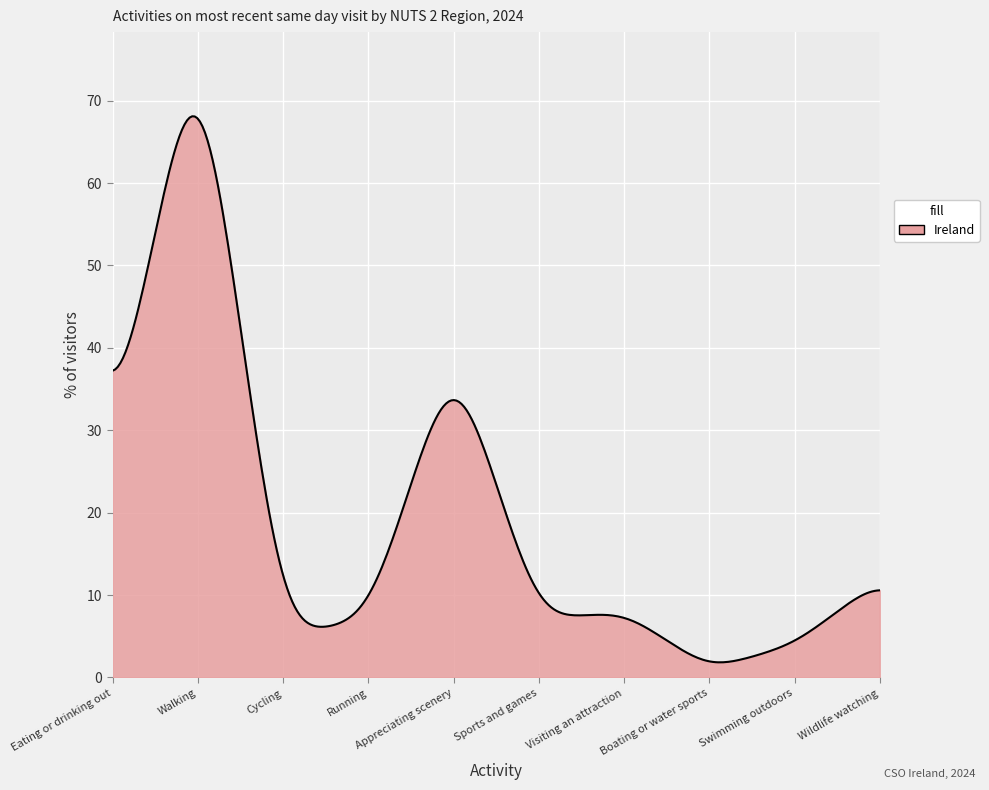

What is the difference between the maximum and minimum values?

66.3